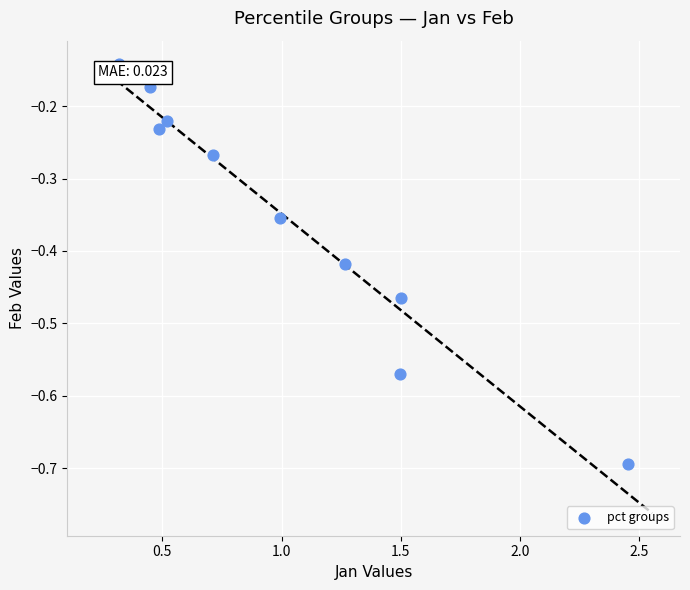

What is the average X value?

1.0